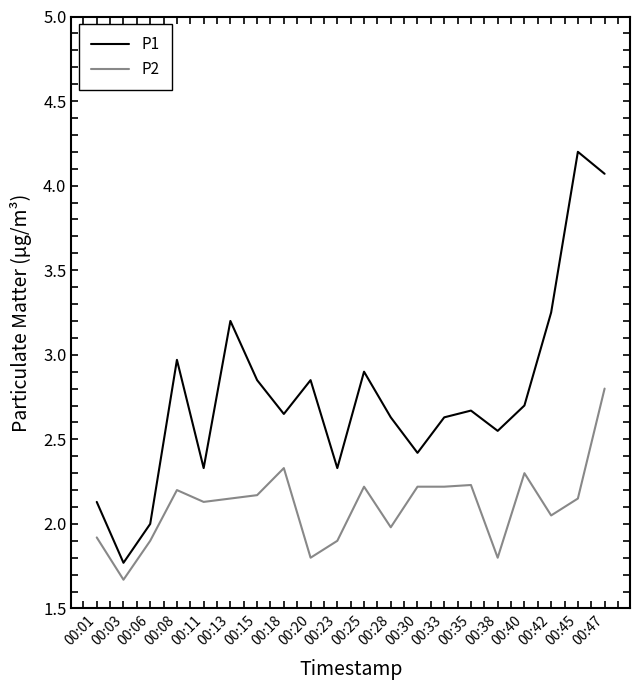

What is the total value across all series at 00:06?

3.9